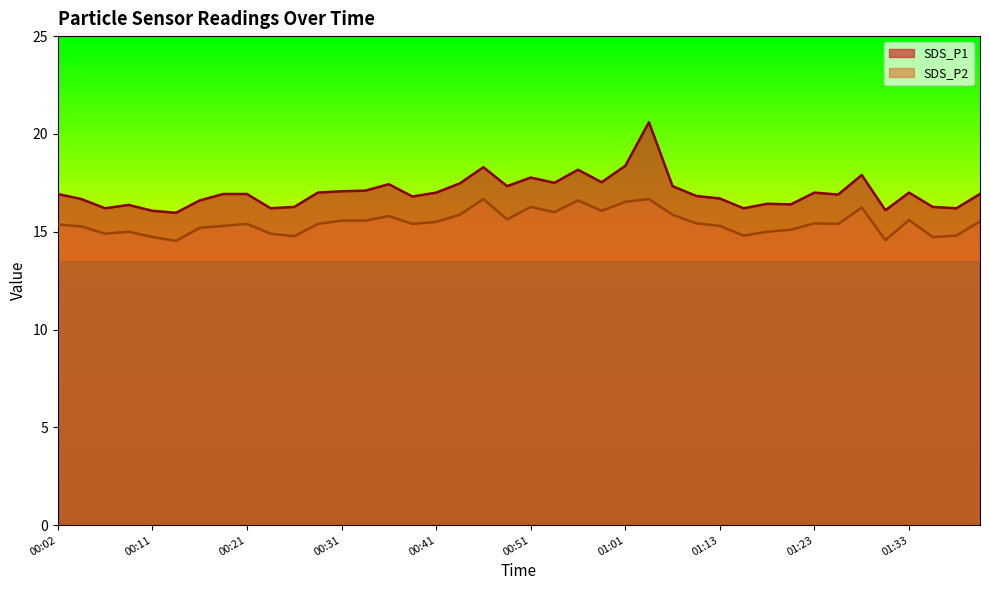

Where is SDS_P1 nearest to the value 18?

01:28